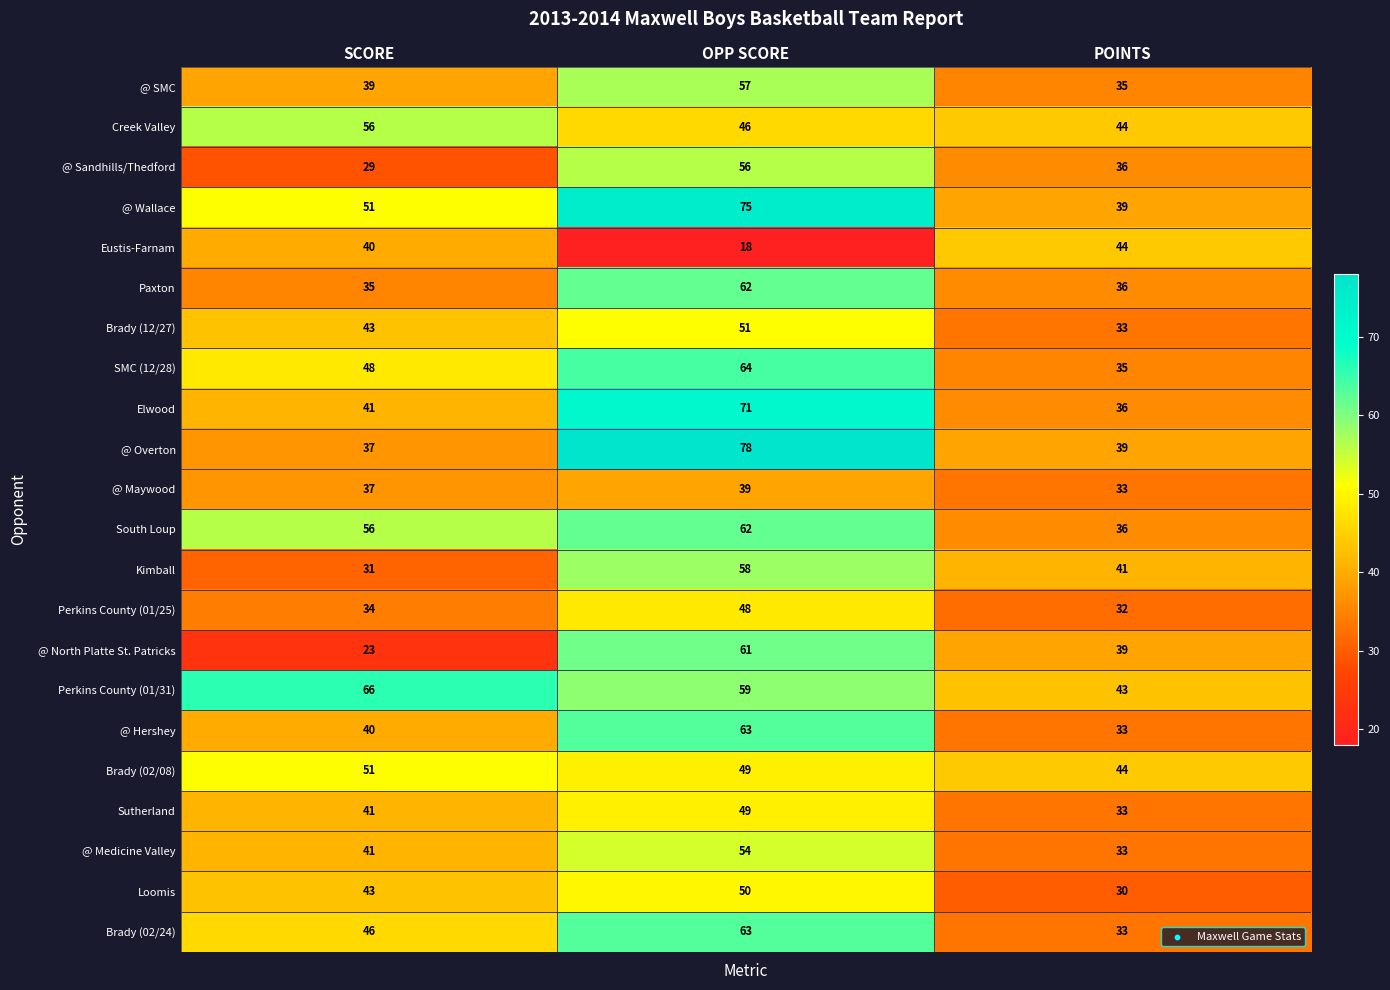

Is the value of @ Medicine Valley at POINTS greater than the value of Brady (12/27) at OPP SCORE?

No